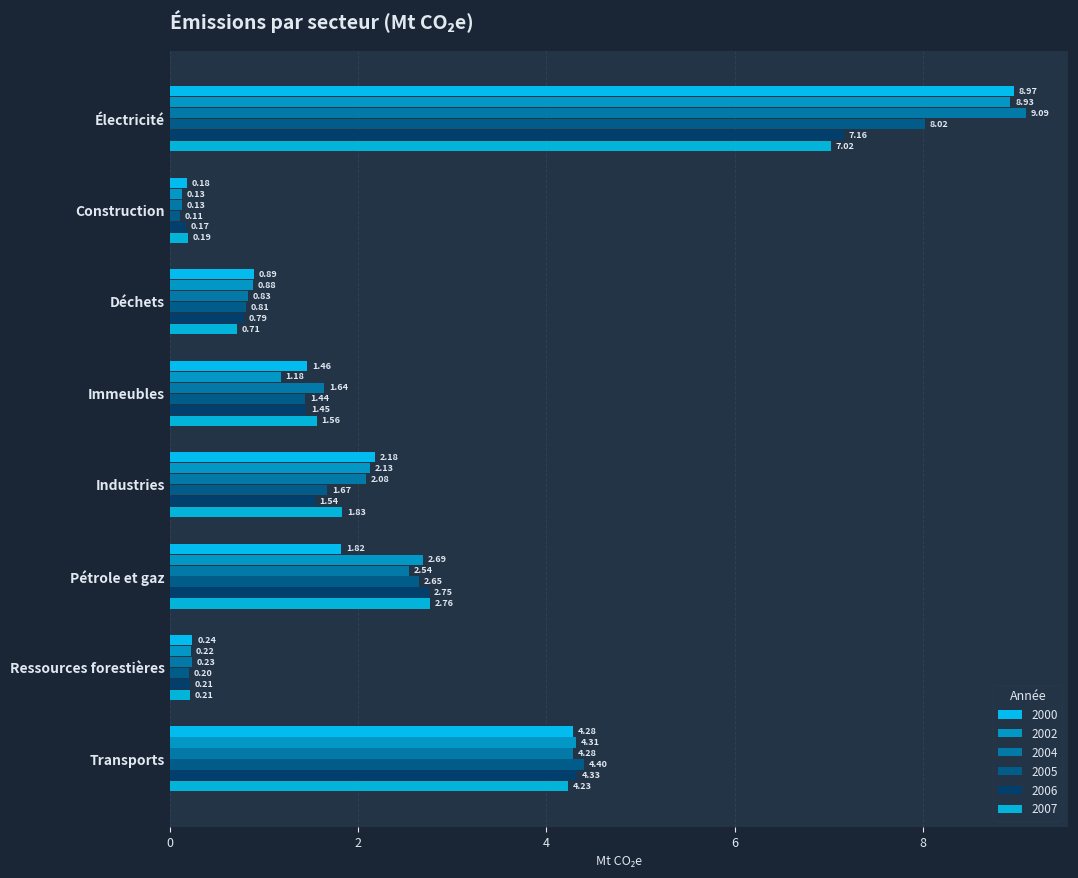

At how many categories does at least one series exceed 6?

1